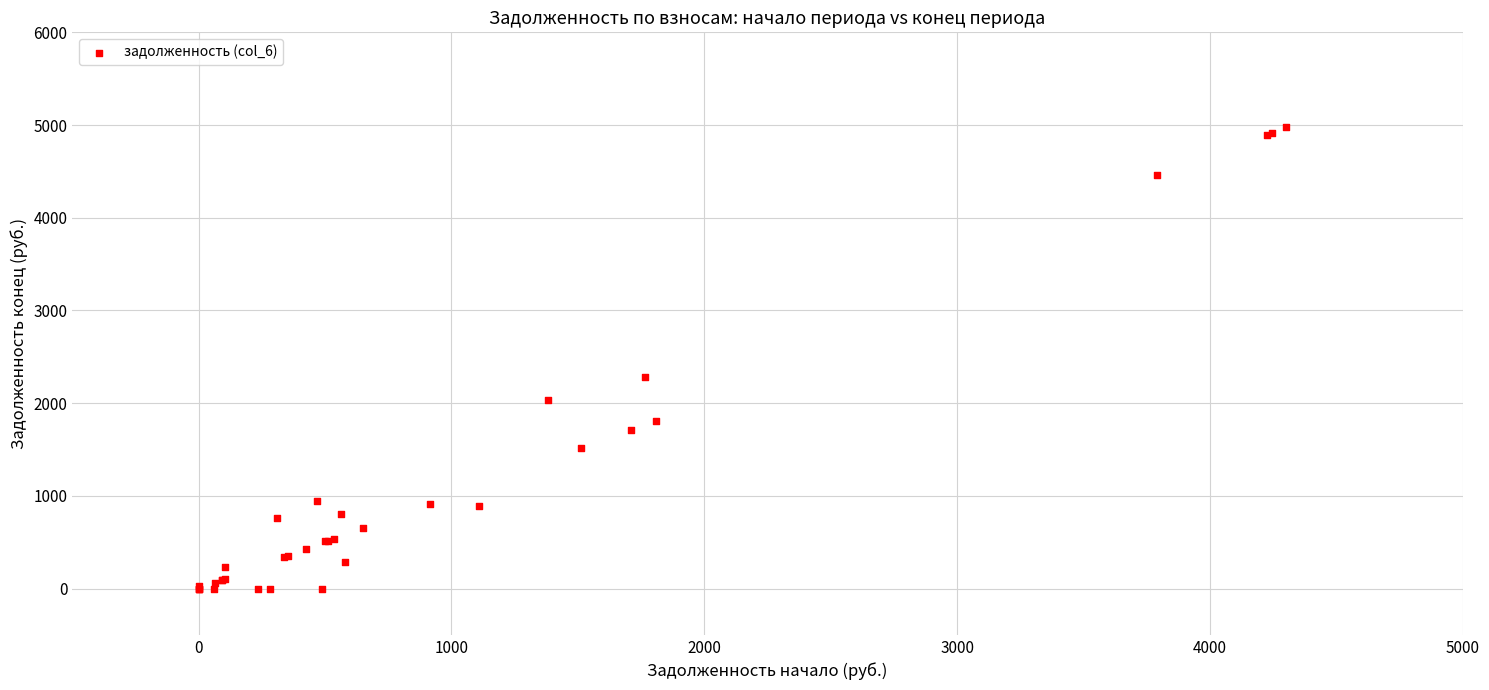

What Y value in the scatter plot is closest to 2488?

2277.0